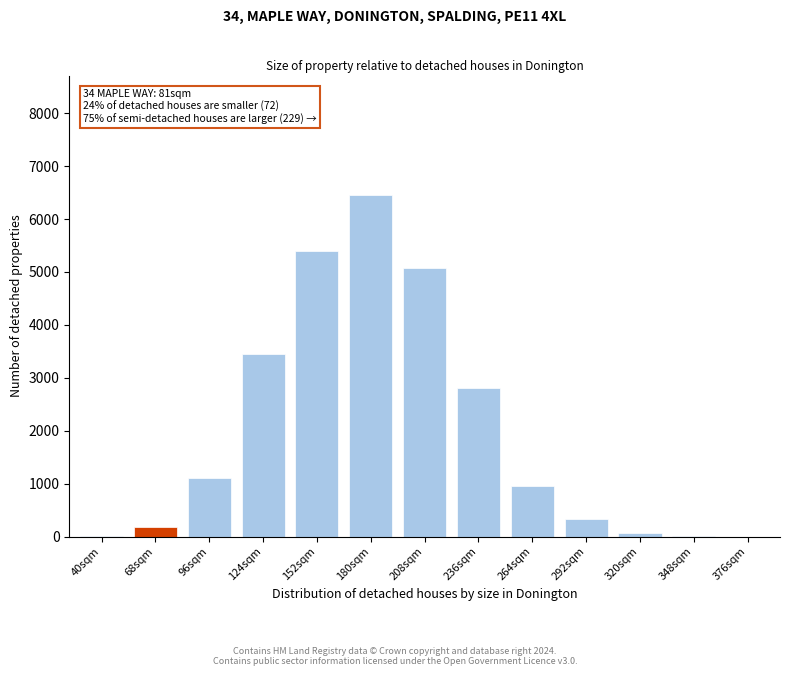

Which category has the highest value across all series?

180sqm